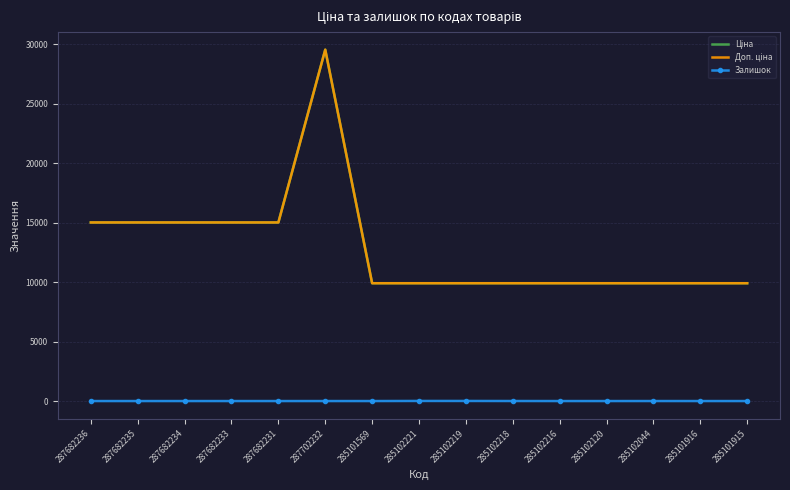

True or false: Доп. ціна has more than 2 interior local peaks.

False